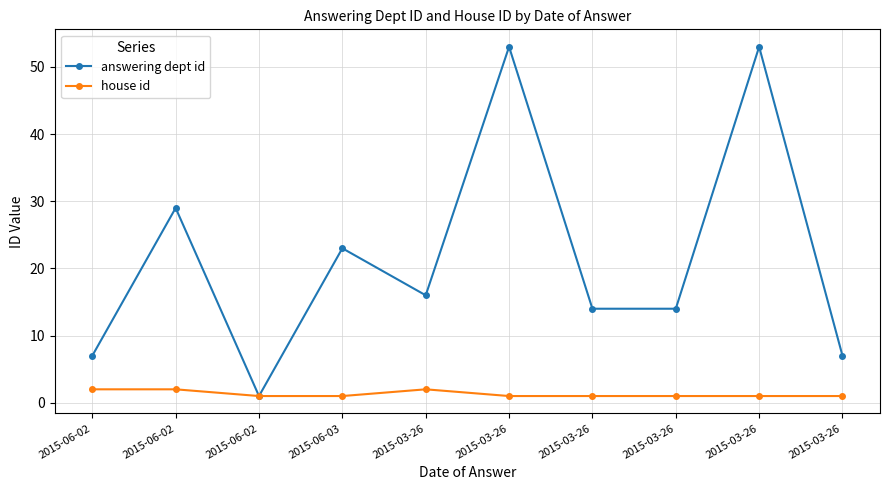

Count the number of categories in the chart.

10